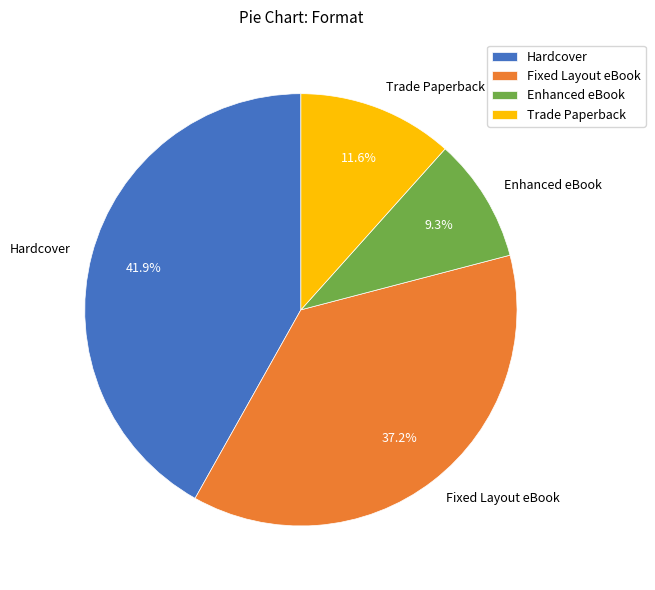

What percentage is NOT represented by Fixed Layout eBook?

62.8%